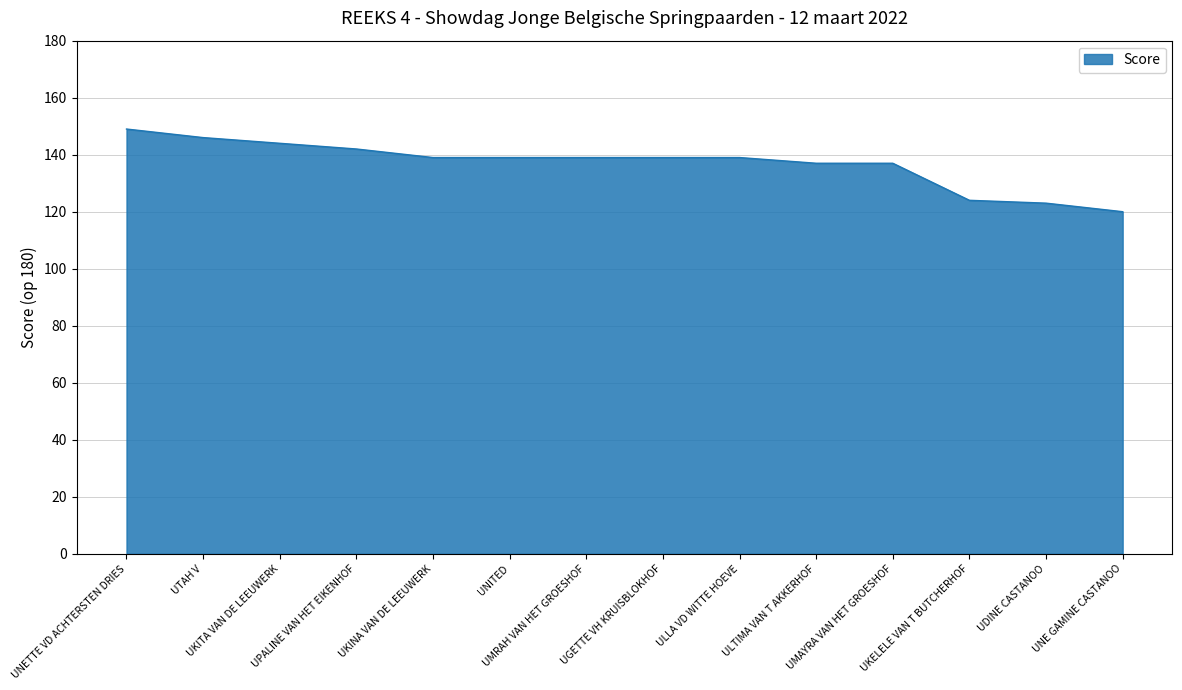

What is the sum of all values?

1917